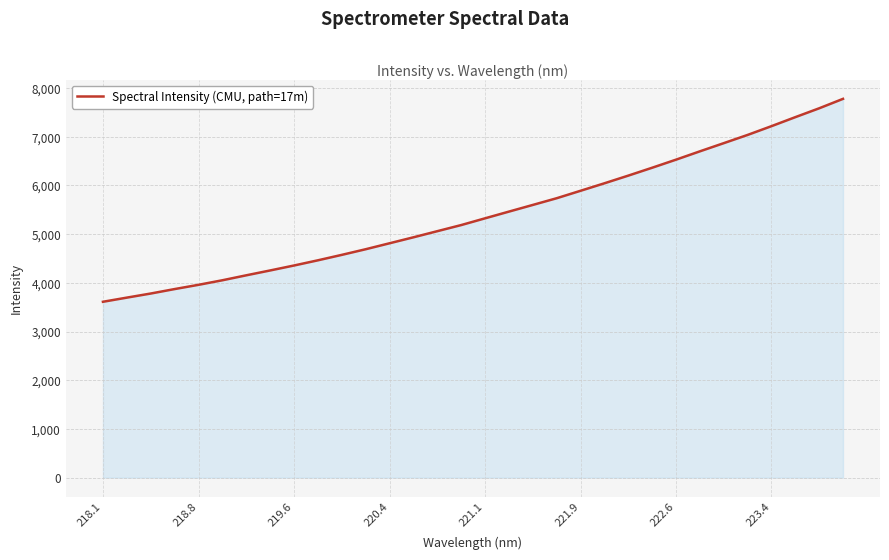

What is the minimum value shown in the chart?

3611.6